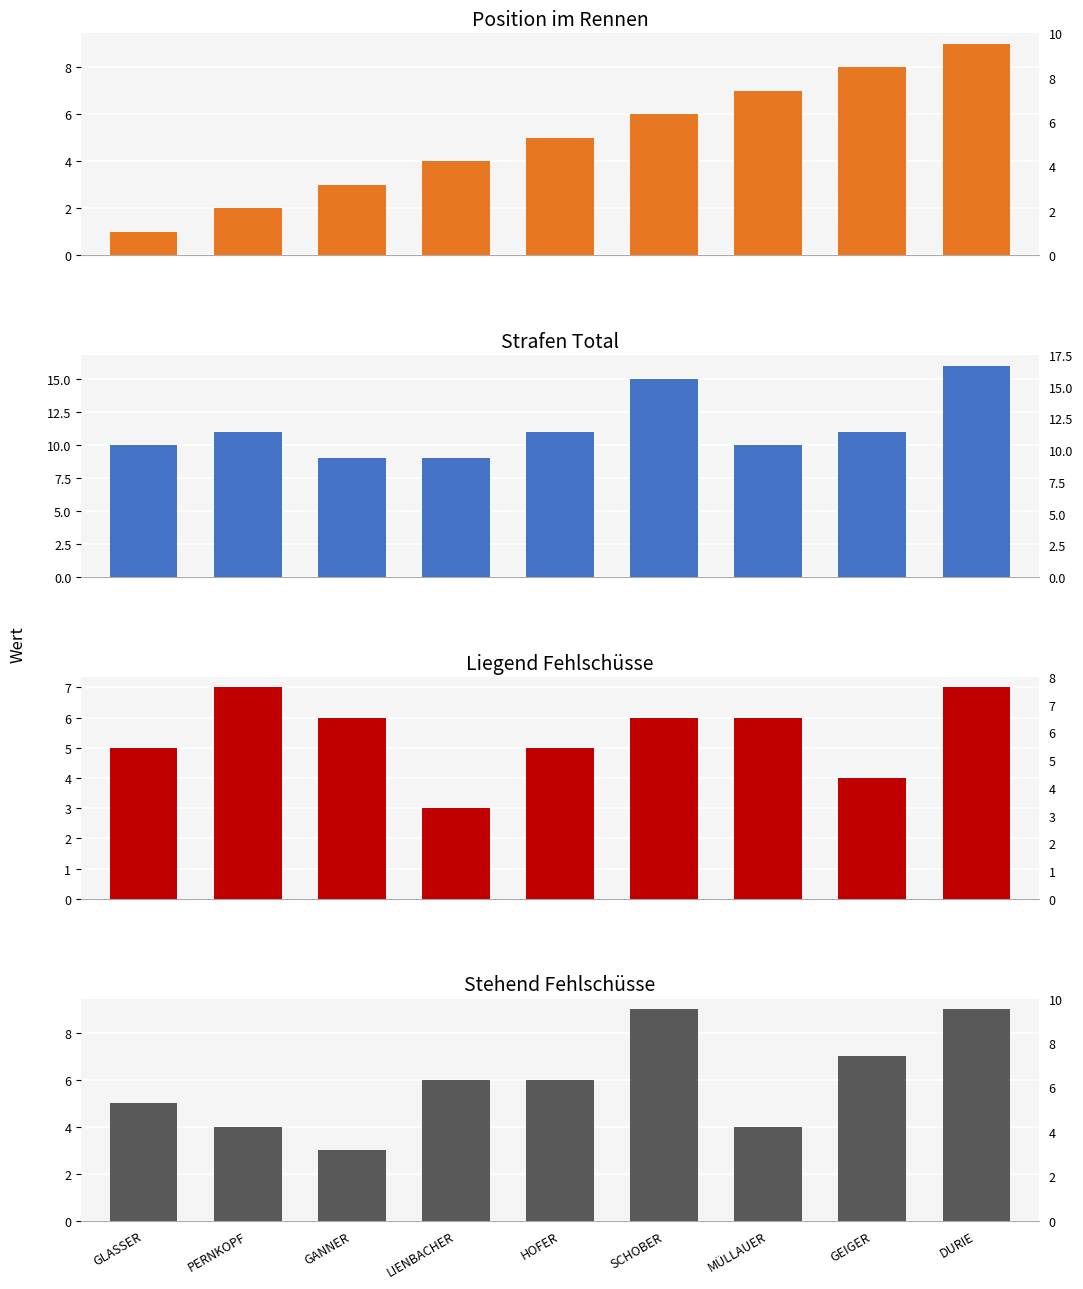

Where does the Liegend Fehlschüsse series first go above 6?

PERNKOPF